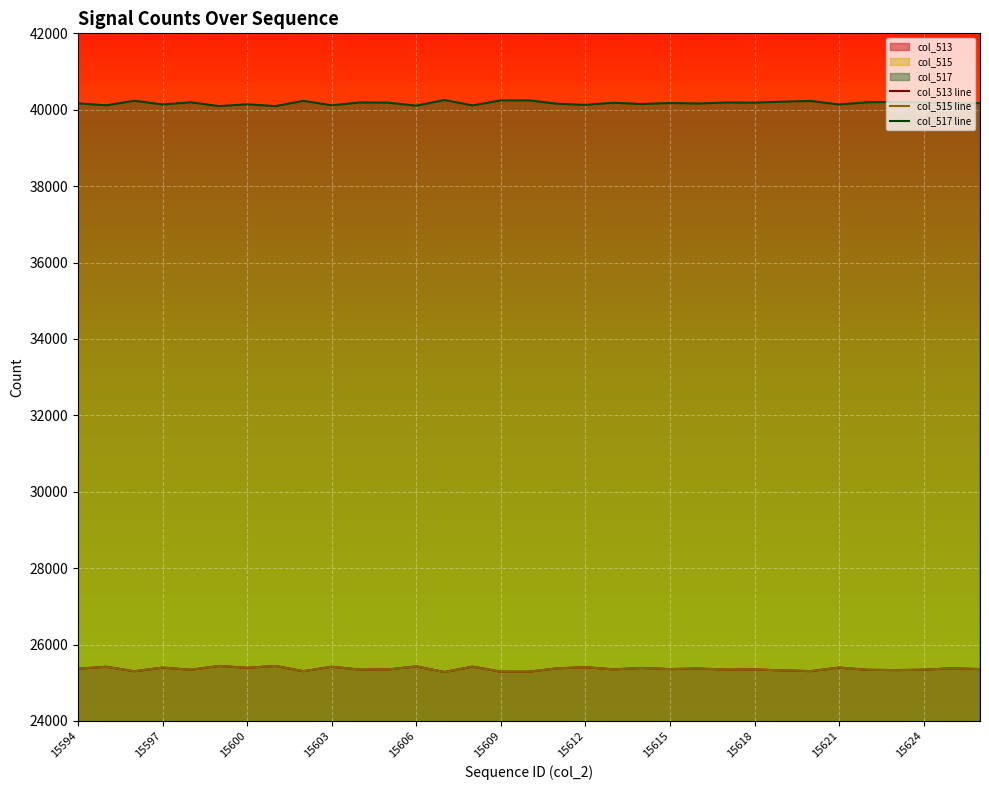

Where does the col_513 line series first go above 25358?

15594